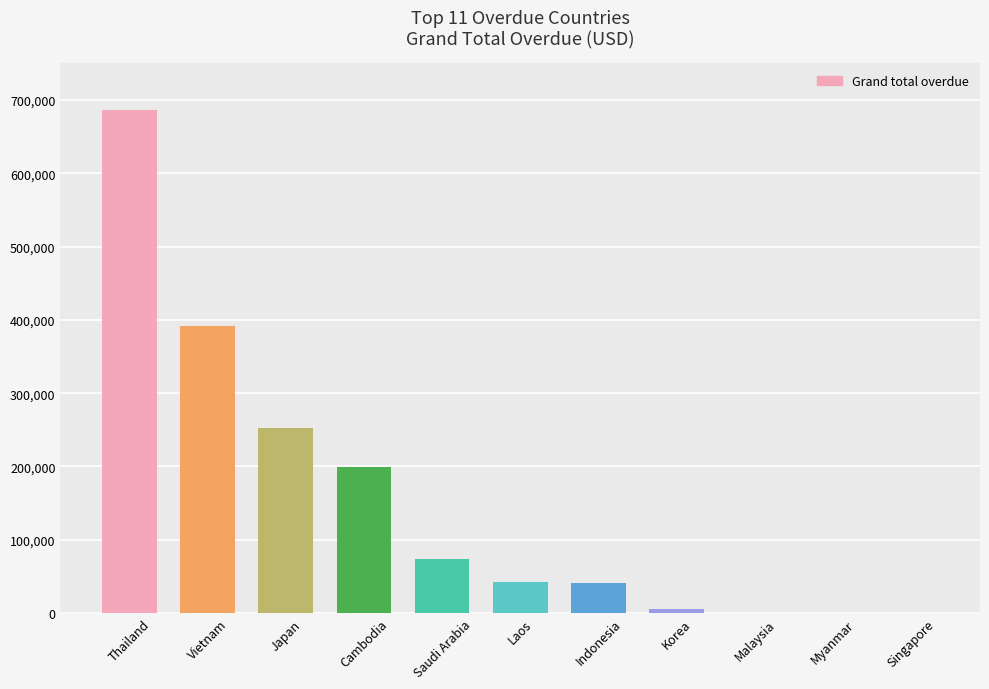

What is the maximum value shown in the chart?

686685.0